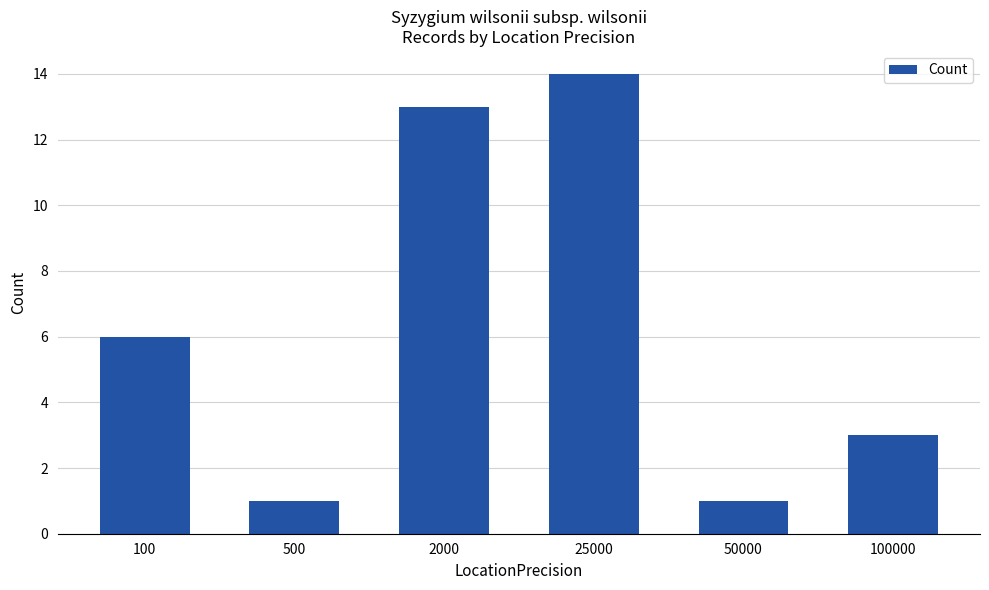

Reading left to right, list all the values displayed in this chart.

6	1	13	14	1	3